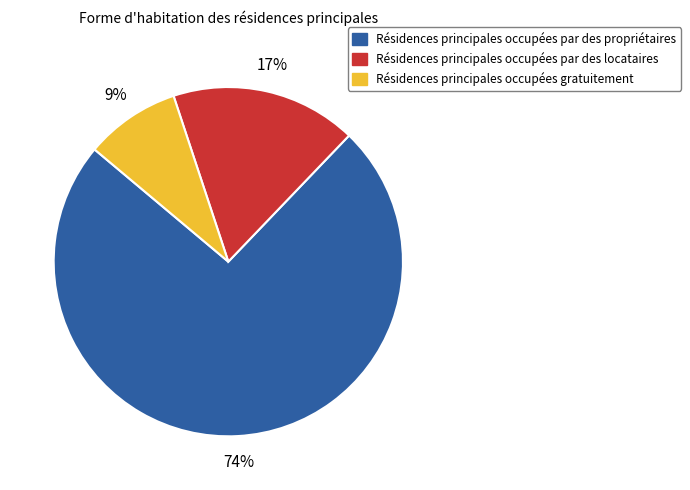

How many segments does this pie chart have?

3